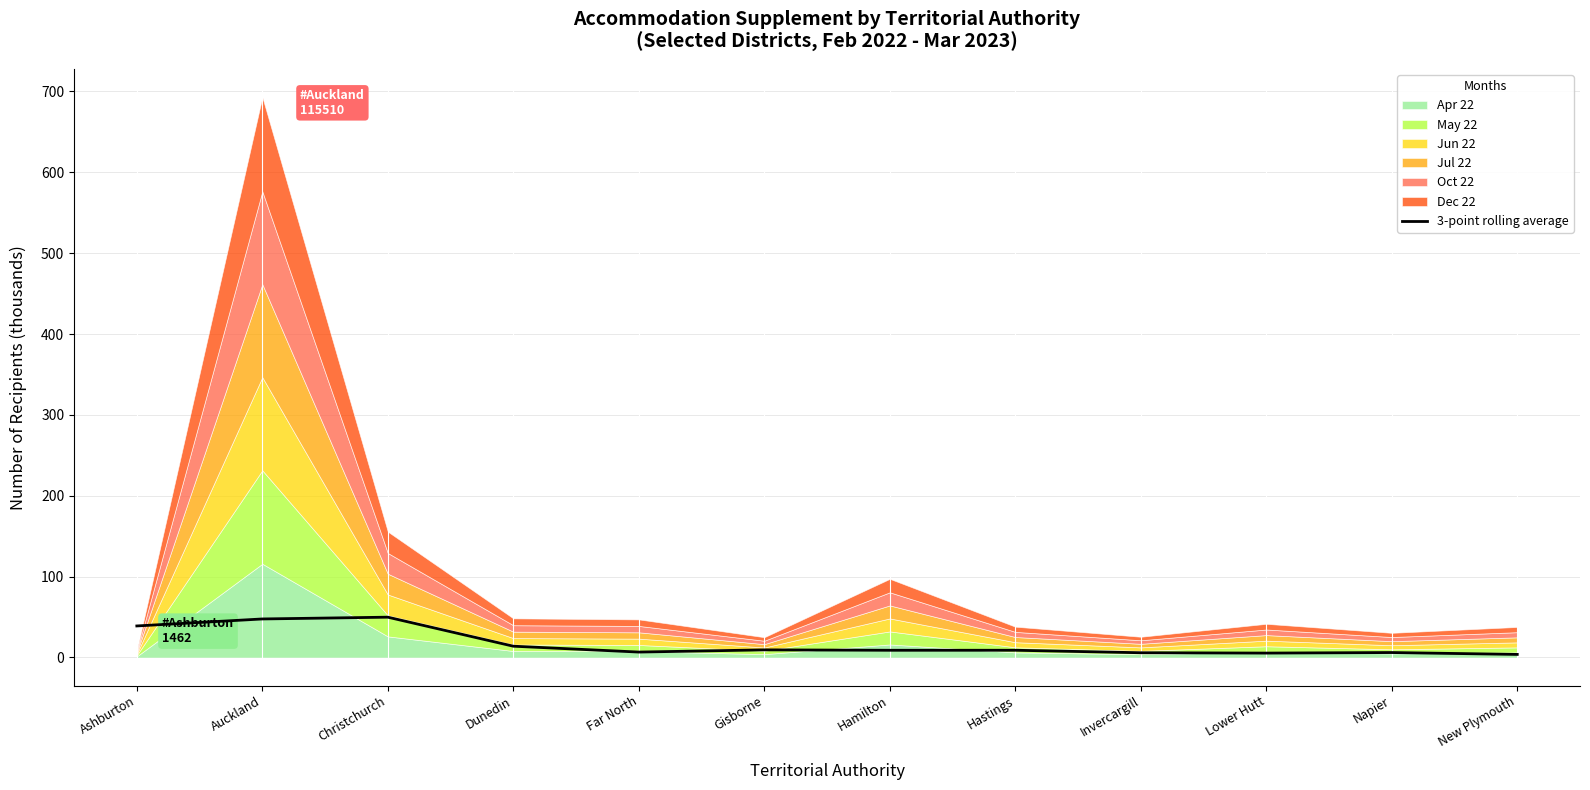

Reading left to right, transcribe all the data shown in this chart.

Ashburton=39.0	Auckland=47.6	Christchurch=49.8	Dunedin=14.0	Far North=6.7	Gisborne=9.4	Hamilton=8.9	Hastings=8.9	Invercargill=5.9	Lower Hutt=5.4	Napier=6.1	New Plymouth=3.8